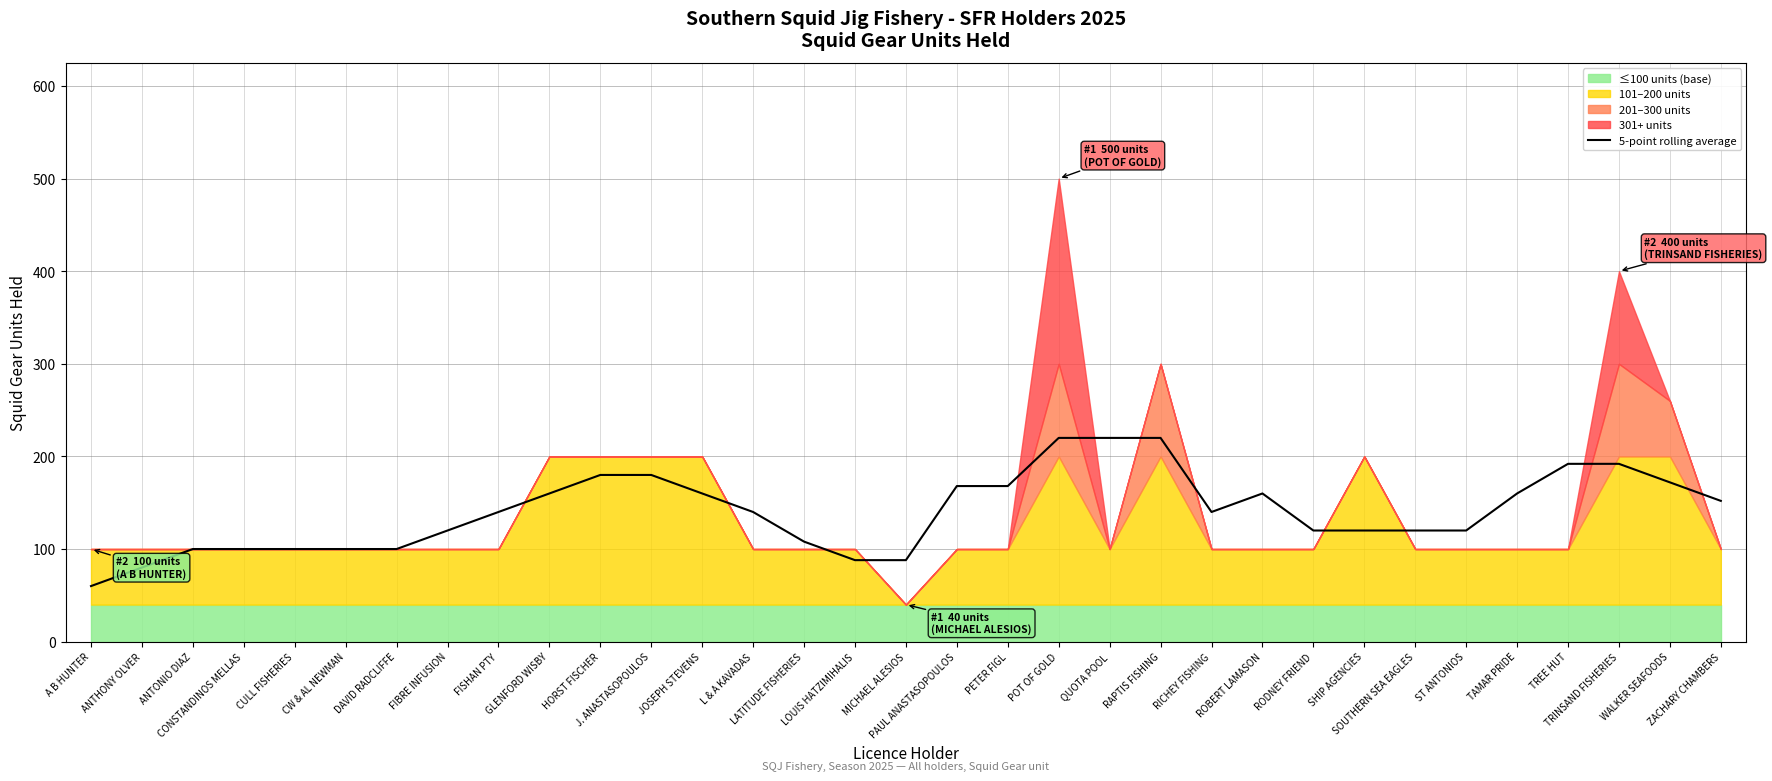

Is it true that the value at GLENFORD WISBY is 209?

False